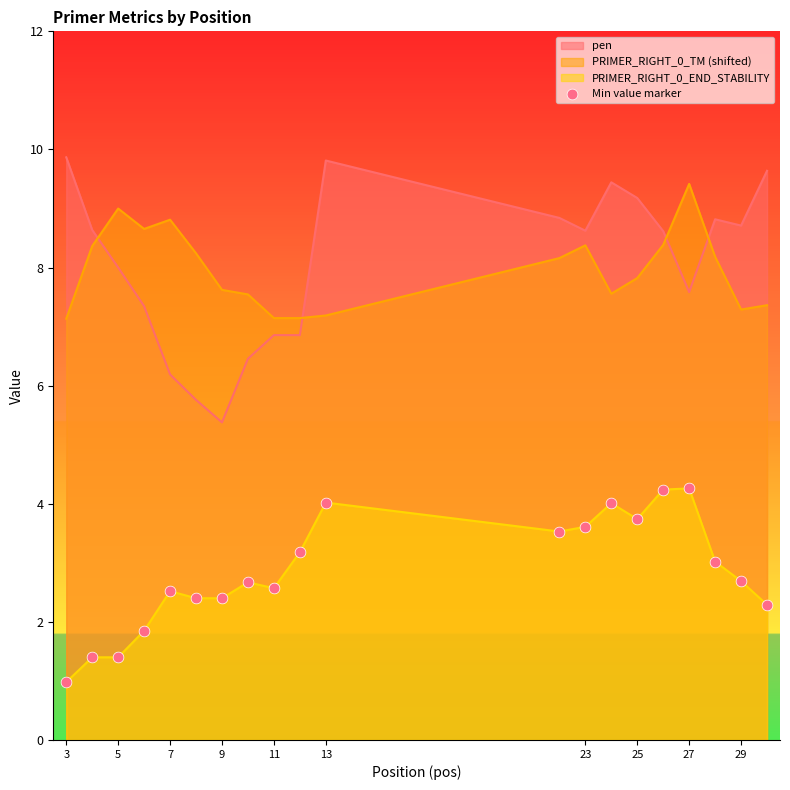

What is the spread (max minus min) of values at 25?

5.4